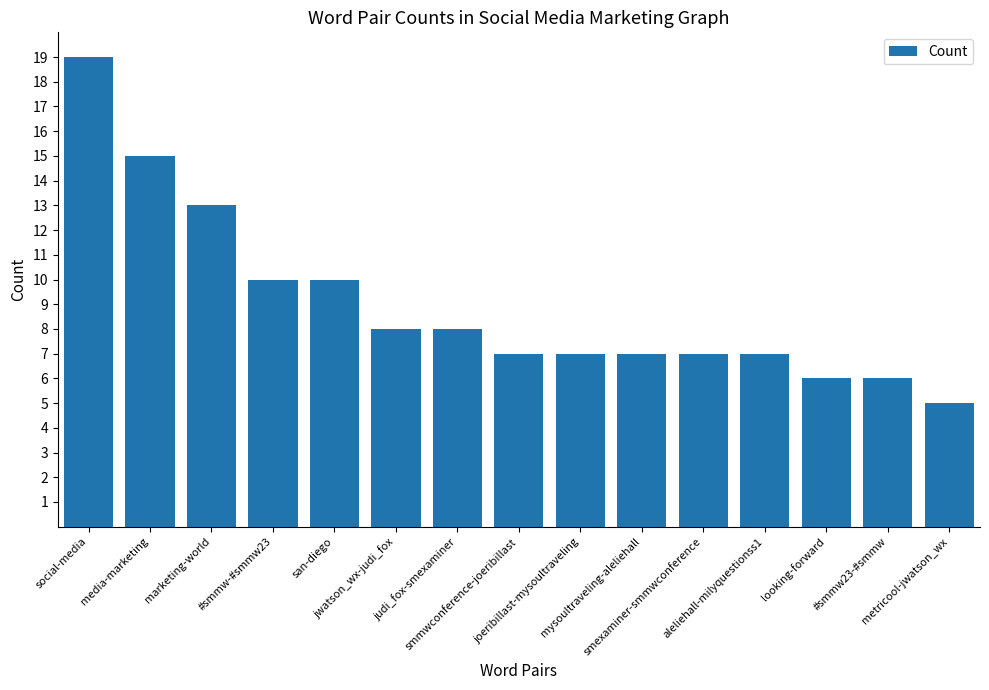

What is the label of the 4th bar from the right?

aleliehall-milyquestionss1